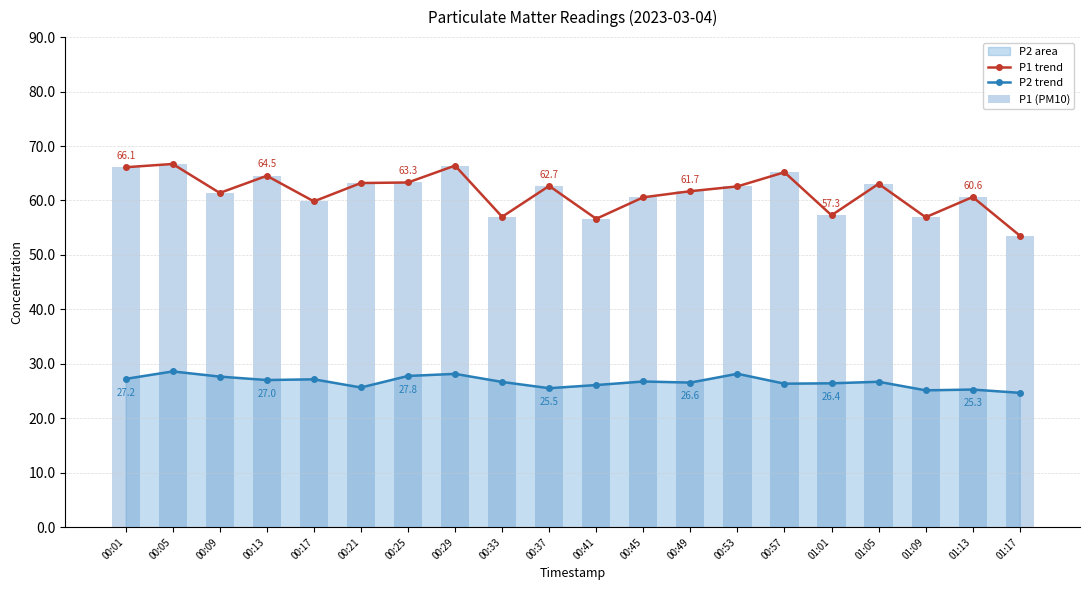

What position from the right is 00:53?

7